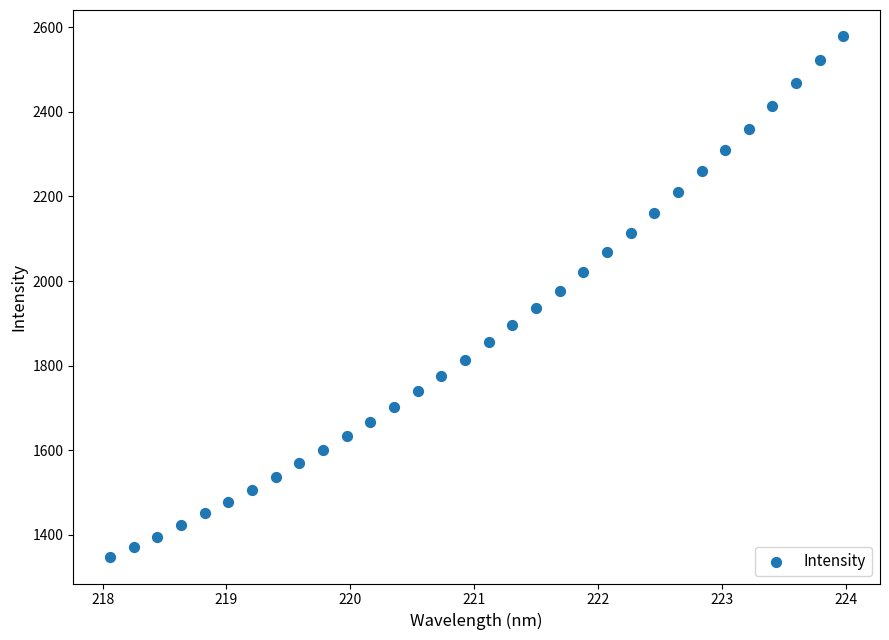

What is the range of Y values (max minus min)?

1232.8